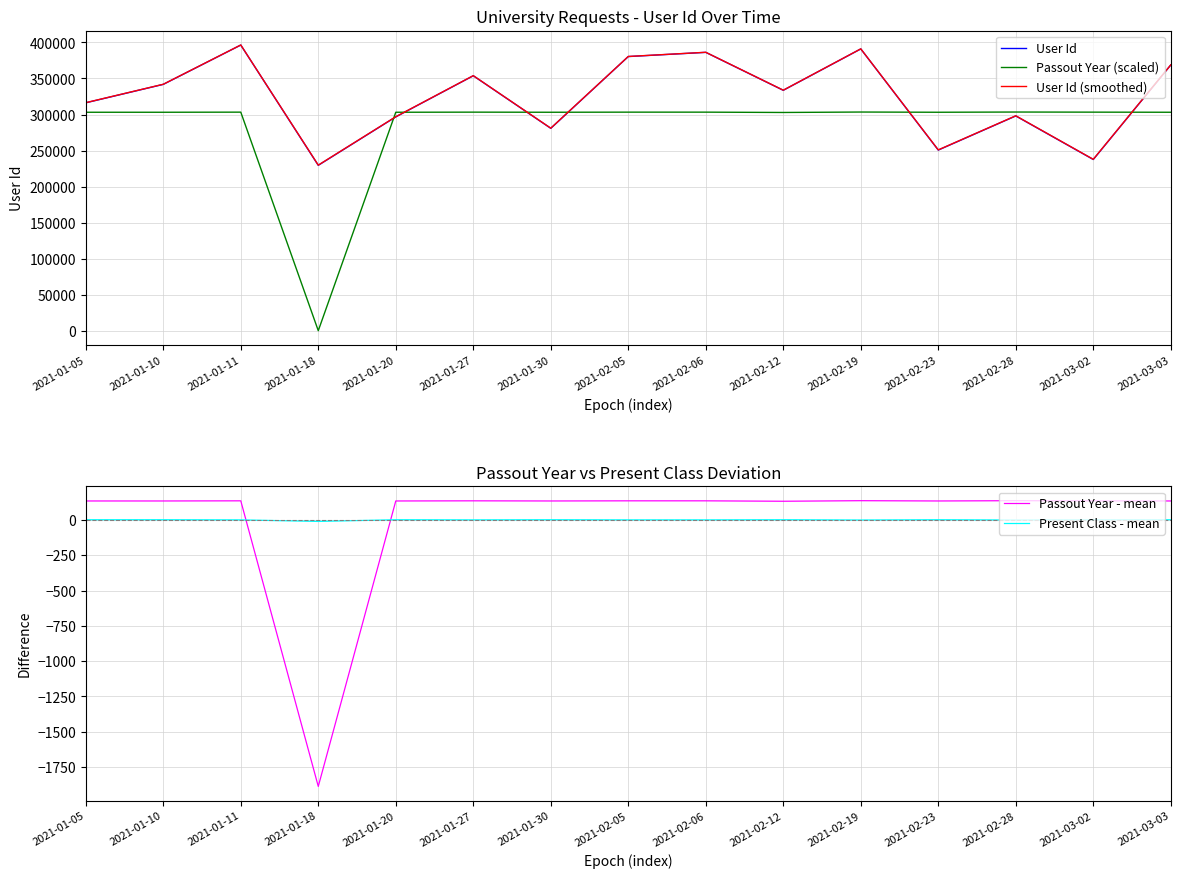

Reading left to right, transcribe all the data shown in this chart.

User Id: 316255.0	341836.0	396419.0	229509.0	296725.0	353796.0	280839.0	380444.0	386270.0	333612.0	391027.0	250664.0	298040.0	237585.0	368754.0
Passout Year (scaled): 303150.0	303150.0	303300.0	0.0	303150.0	303300.0	303150.0	303300.0	303300.0	302850.0	303450.0	303150.0	303450.0	303300.0	303150.0
User Id (smoothed): 316438.7	341994.2	396522.6	229779.5	296928.3	353942.2	281058.2	380563.6	386383.7	333778.4	391136.0	250913.3	298242.0	237847.4	368885.2
Passout Year - mean: 134.3	134.3	135.3	-1886.7	134.3	135.3	134.3	135.3	135.3	132.3	136.3	134.3	136.3	135.3	134.3
Present Class - mean: 1.4	1.4	0.4	-10.6	1.4	0.4	1.4	0.4	0.4	1.4	-0.6	1.4	-0.6	0.4	1.4